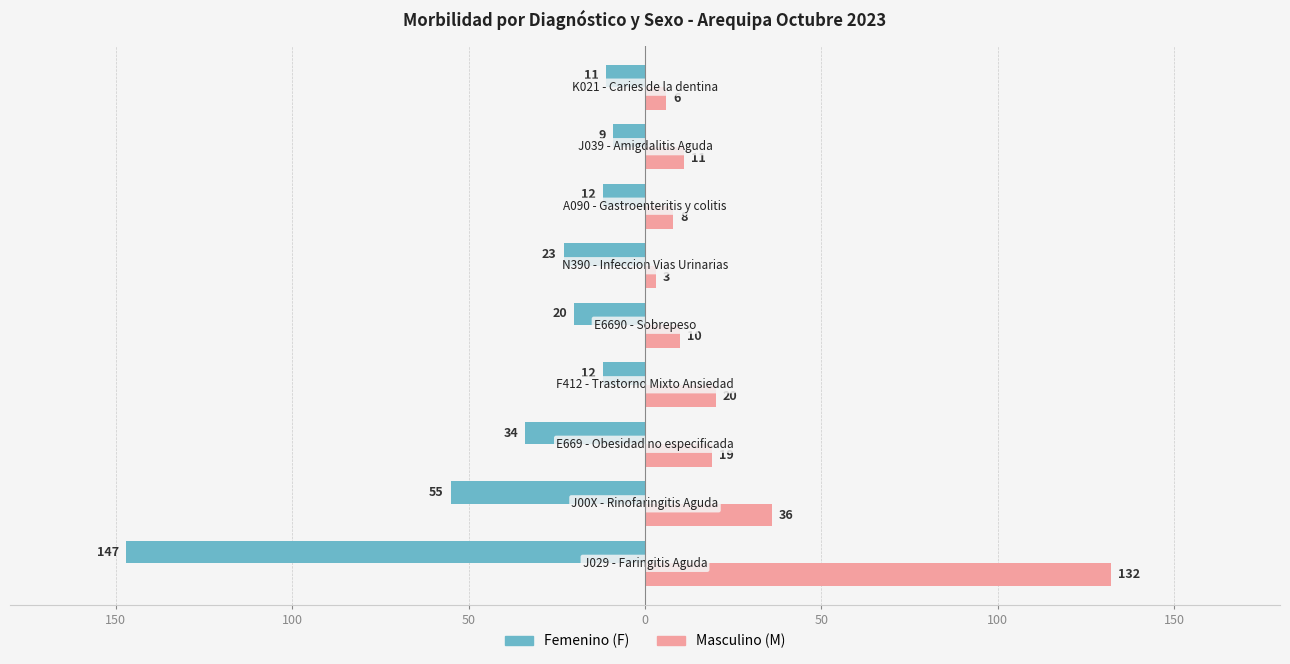

What are all the series names shown in the legend?

Femenino (F), Masculino (M)